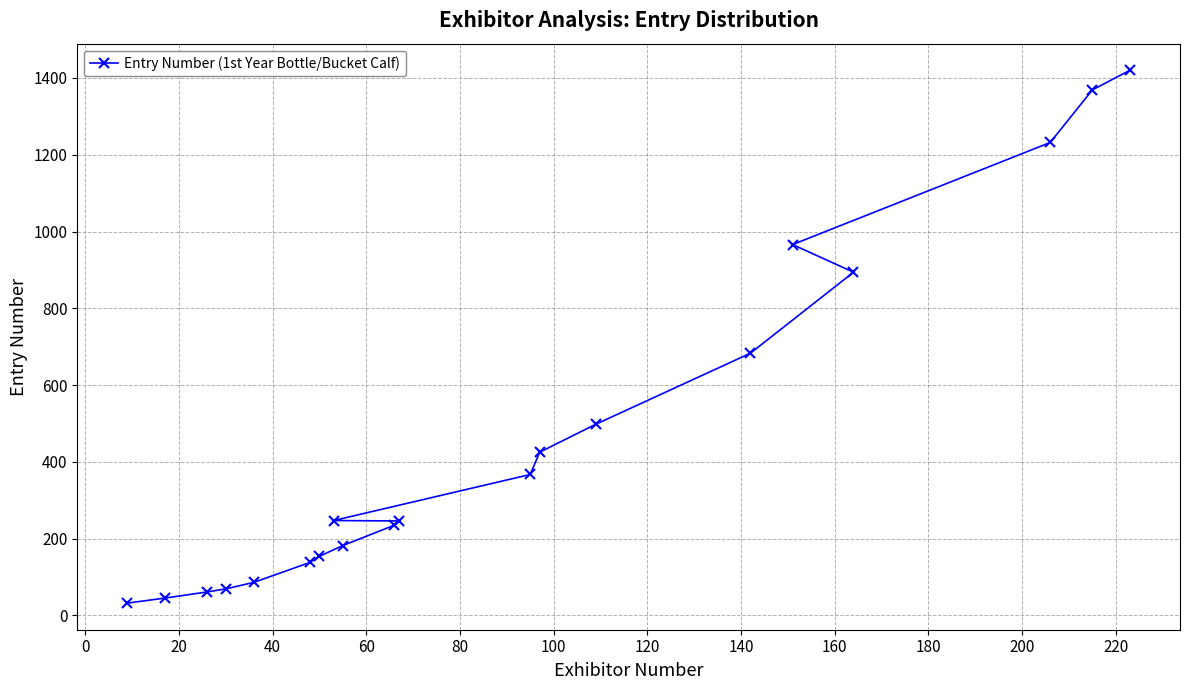

What is the value of the 2nd point from the left?

45